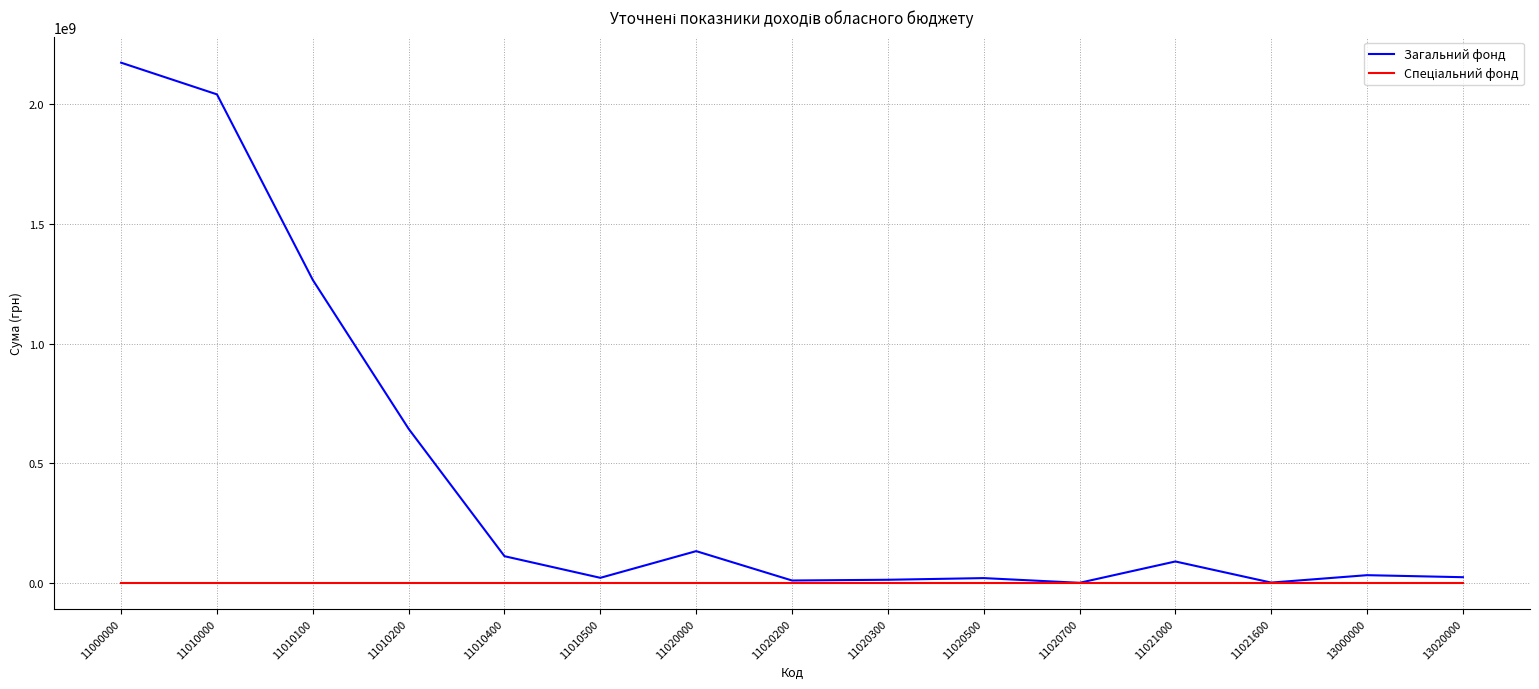

At which category is the sum across all series the highest?

11000000